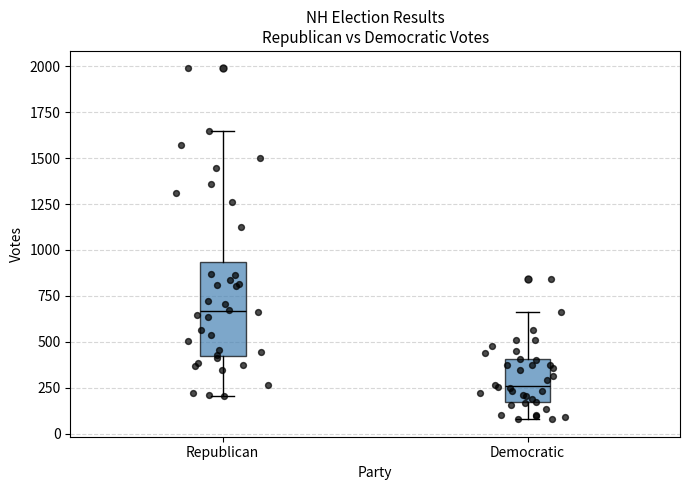

Which box has the highest median line?

Republican